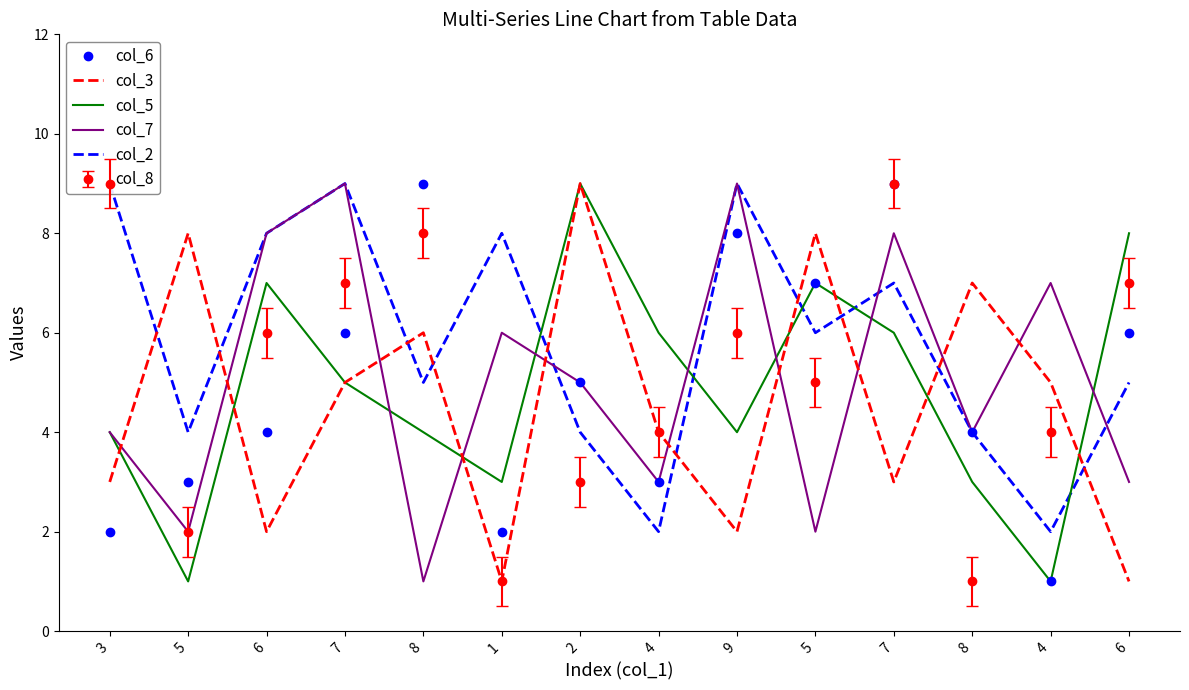

Which series has the widest spread of values?

col_6